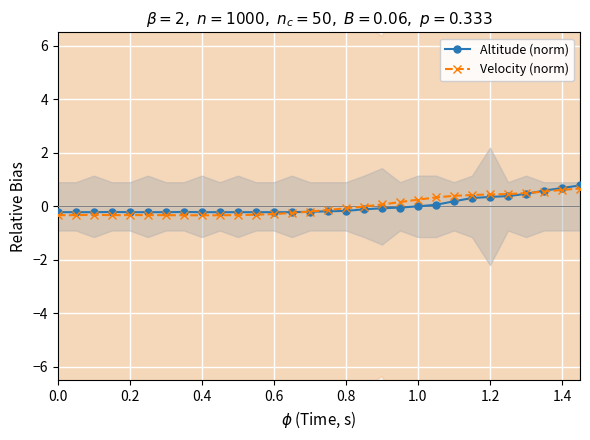

Is it true that Velocity (norm) equals -0.1 at 0.8?

True